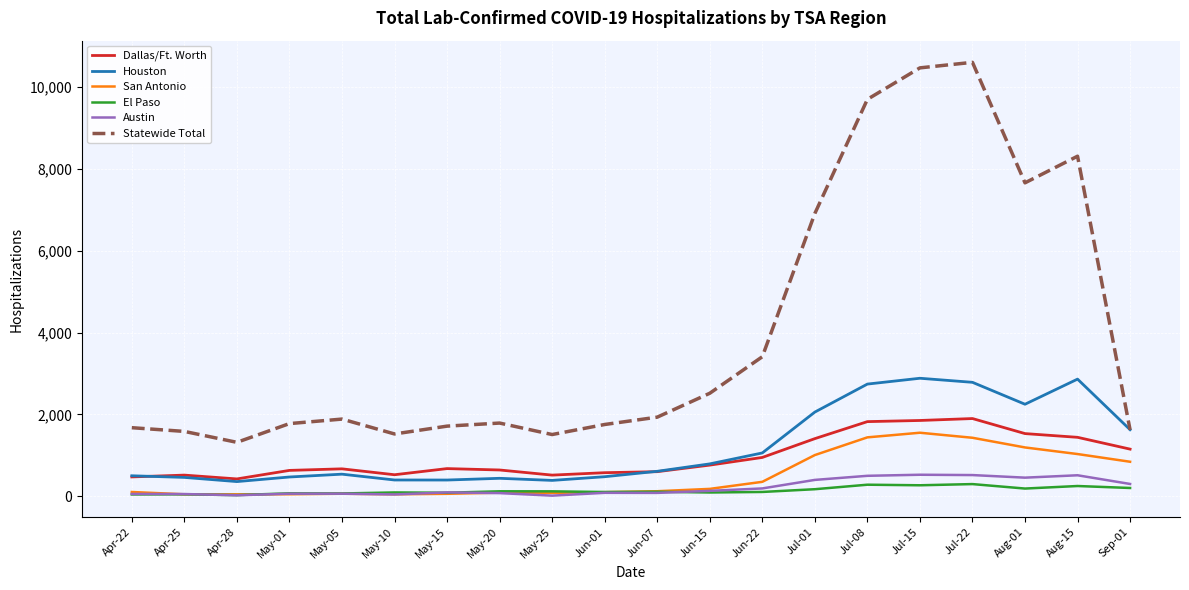

What is the highest value of the Statewide Total series?

10592